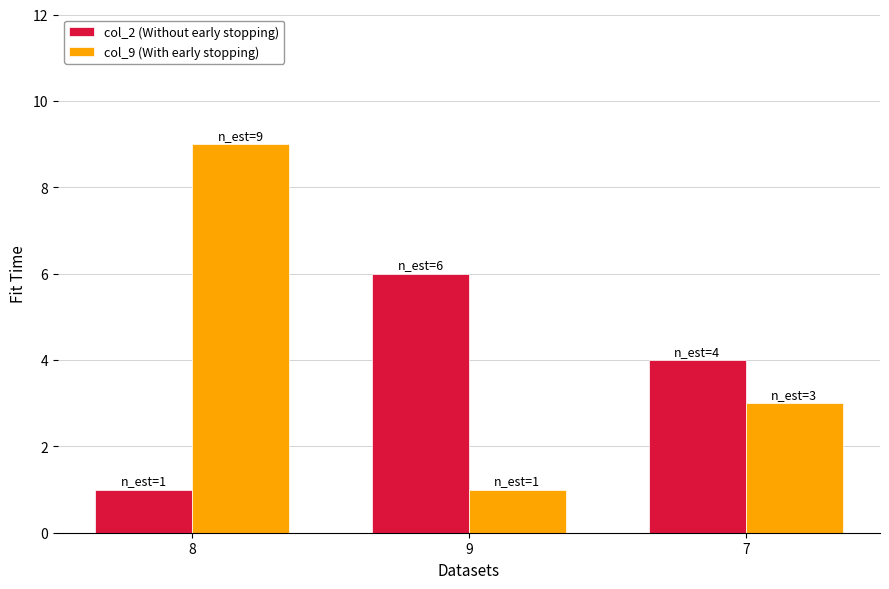

What is the spread (max minus min) of values at 8?

8